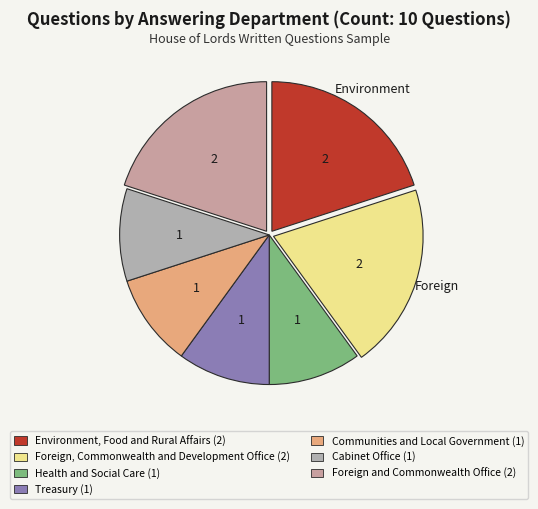

To the nearest percent, what is the combined percentage of Foreign, Commonwealth and Development Office and Foreign and Commonwealth Office?

40%